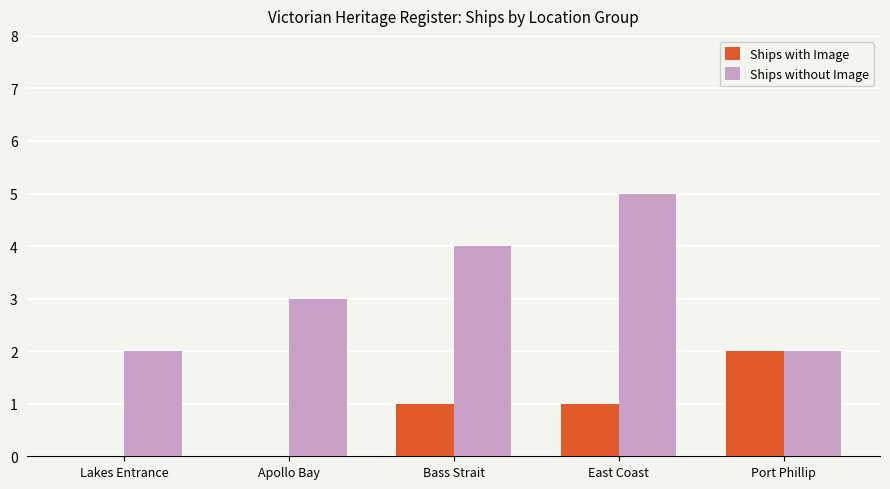

How many series are shown in this chart?

2